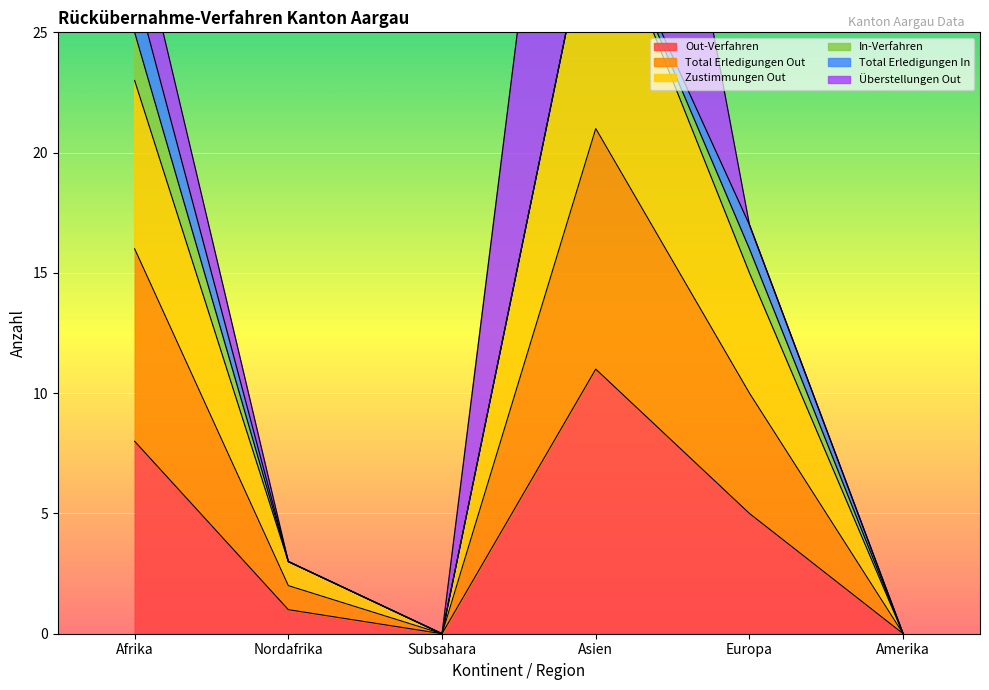

True or false: Out-Verfahren has a value of 8 at Afrika.

True